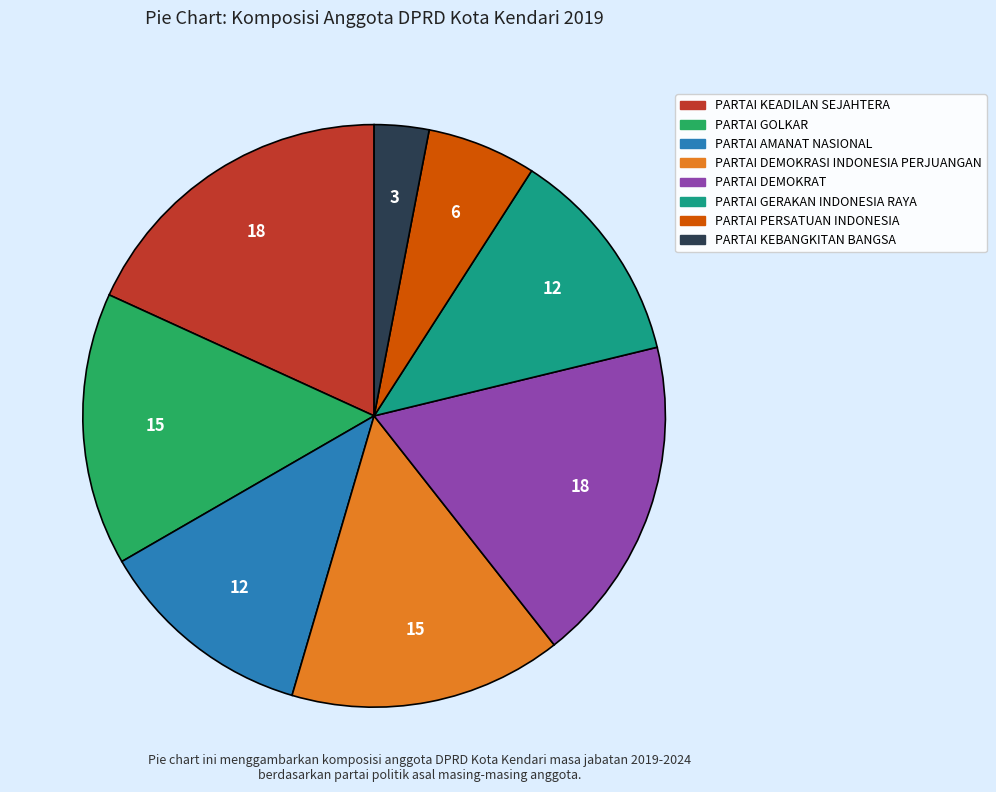

Is it true that PARTAI KEADILAN SEJAHTERA is 18% of the pie?

True